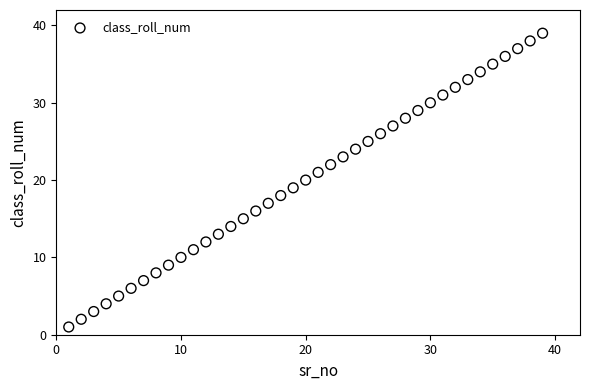

What is the range of Y values (max minus min)?

38